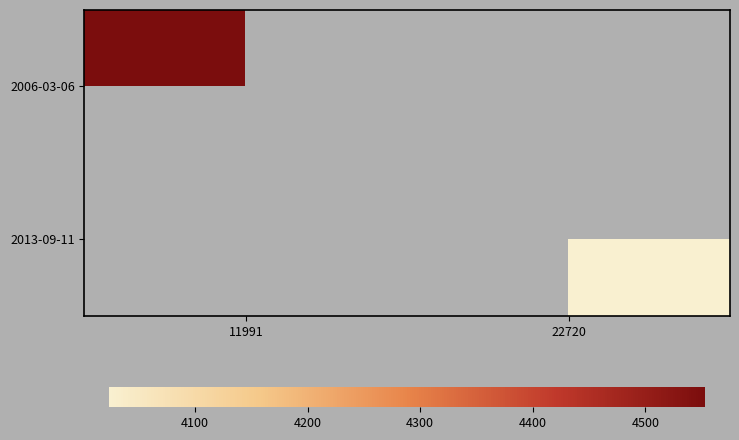

What is the smallest value displayed?

4024.0